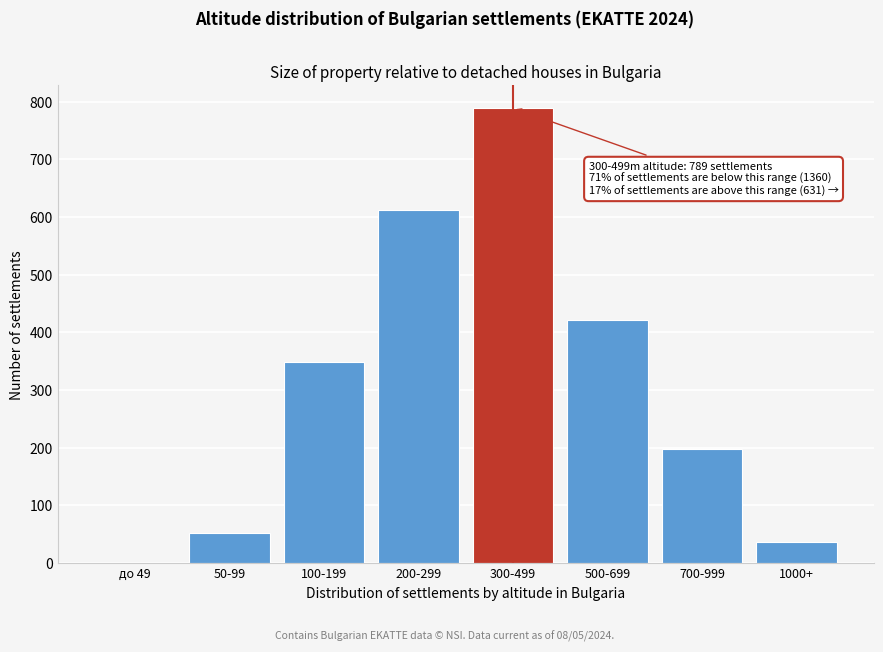

Reading right to left, list all the values displayed in this chart.

1000+=37	700-999=197	500-699=421	300-499=789	200-299=612	100-199=348	50-99=52	до 49=0